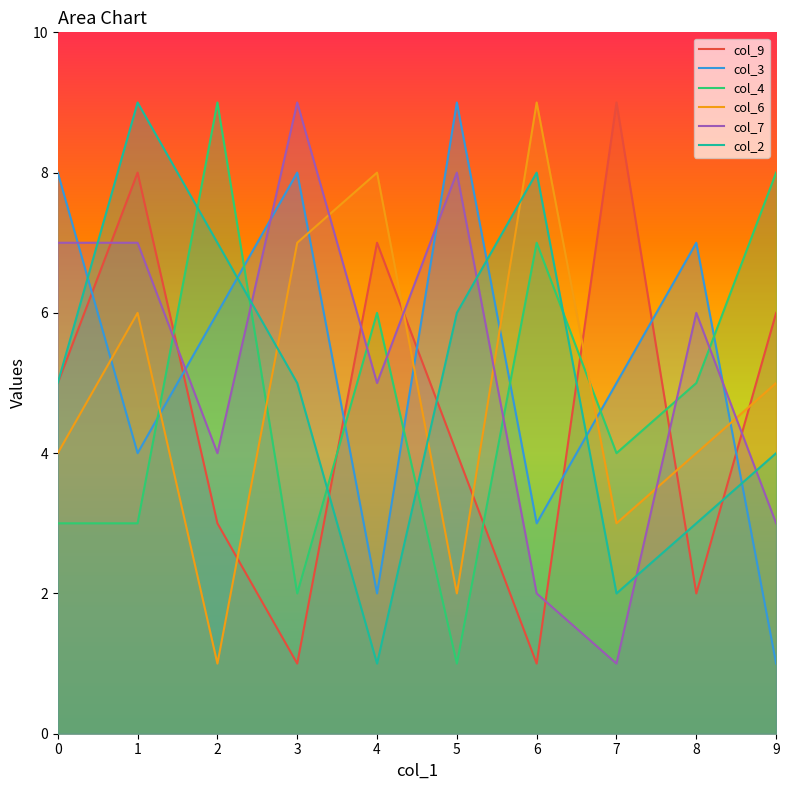

What is the difference between the maximum and minimum values in the col_4 series?

8